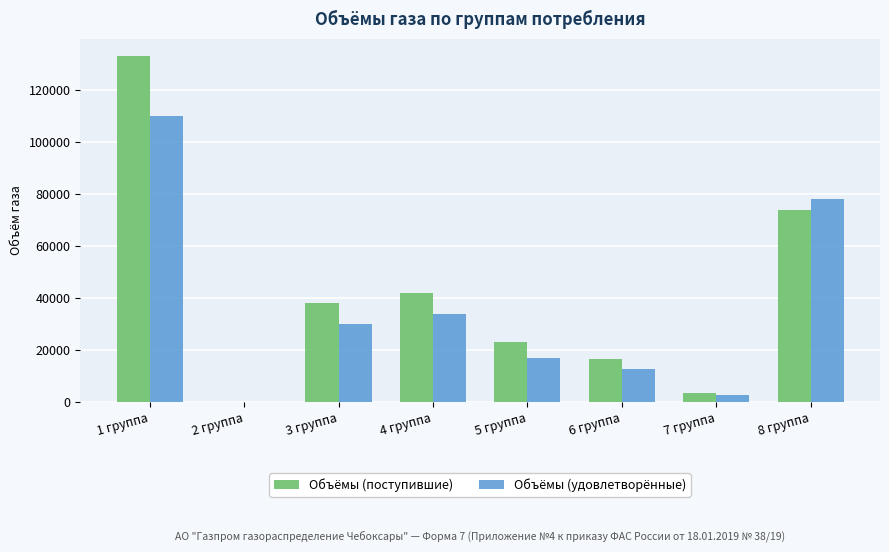

Is the value of Объёмы (поступившие) at 4 группа greater than the value of Объёмы (удовлетворённые) at 3 группа?

Yes